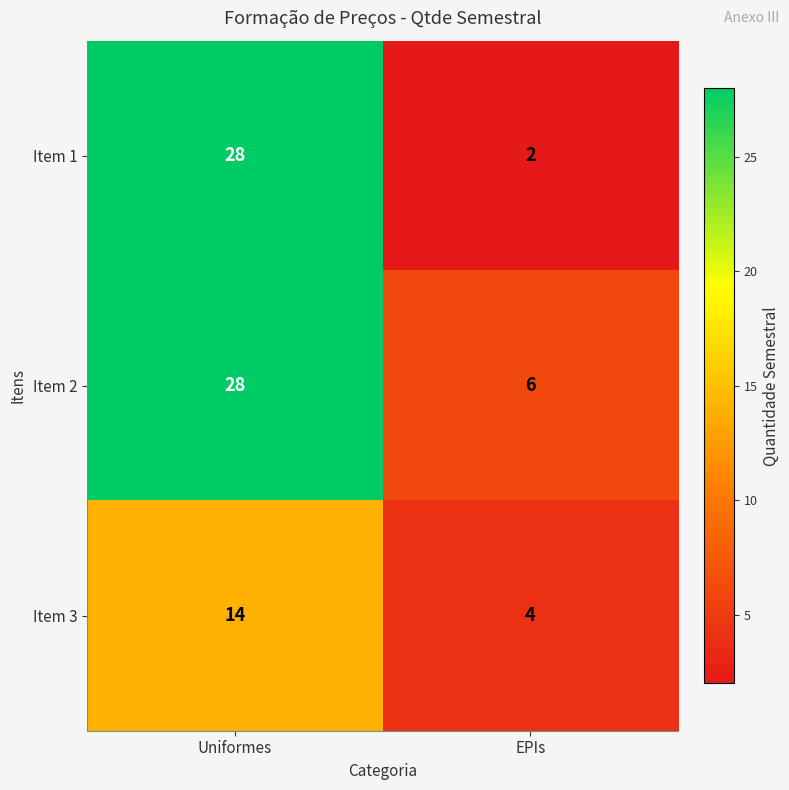

True or false: Item 1 has a value of 1 at EPIs.

False